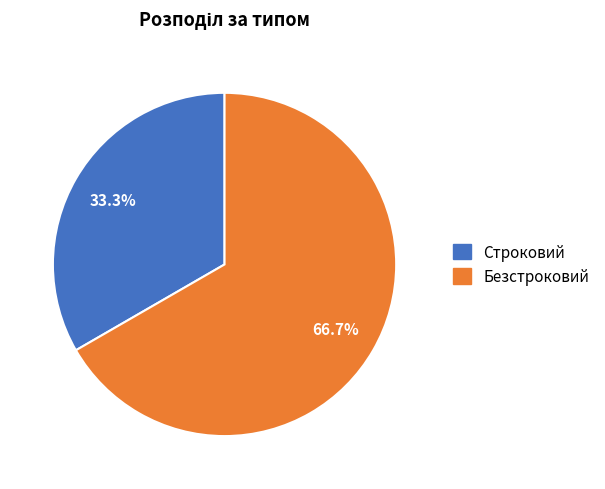

Which has a higher value, Строковий or Безстроковий?

Безстроковий